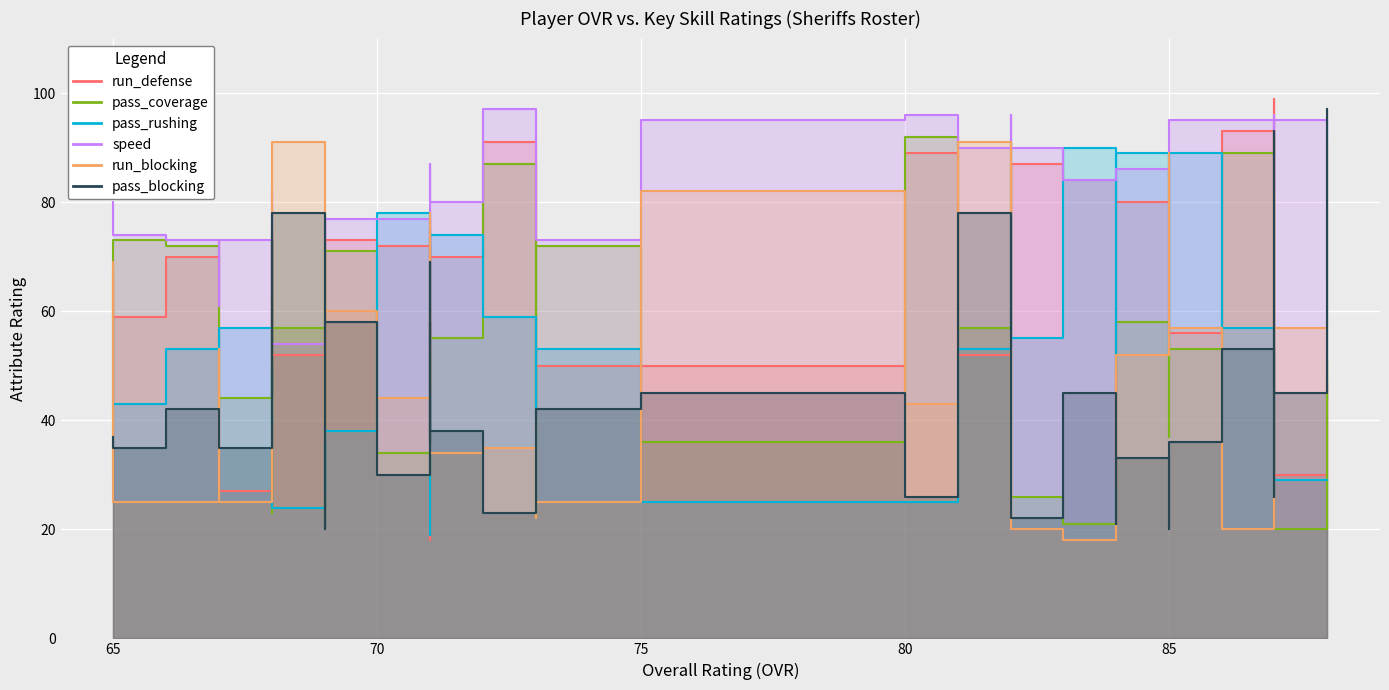

The value of run_blocking at 71 is 34. True or false?

True